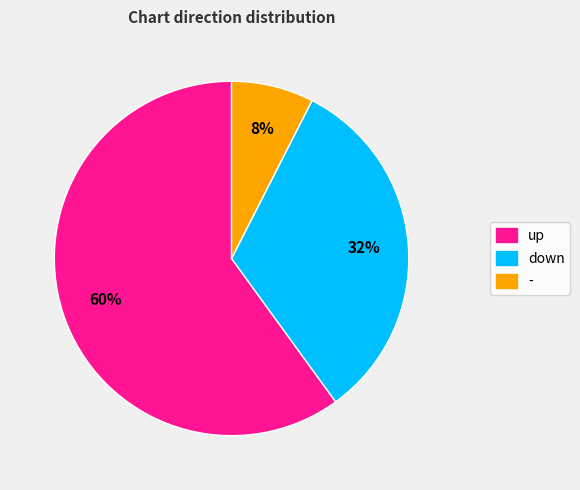

Which slice represents more than half of the pie?

up